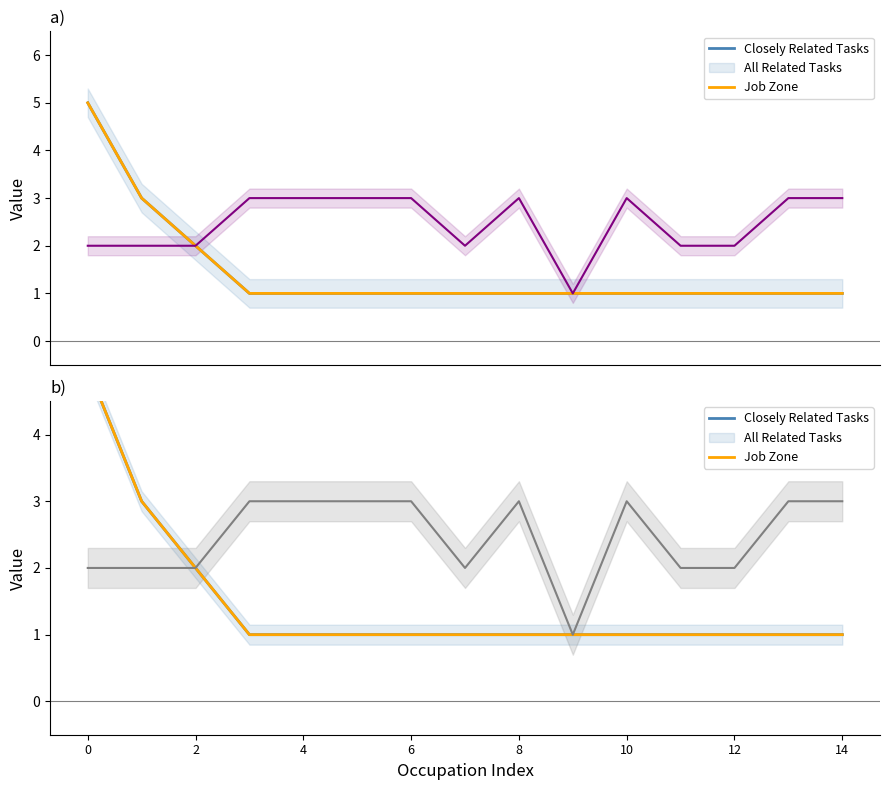

How many All Related Tasks values are between 1 and 2?

13